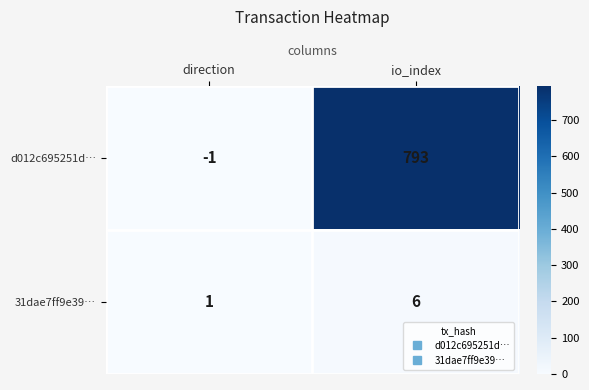

Which series changed the most between direction and io_index?

d012c695251d…